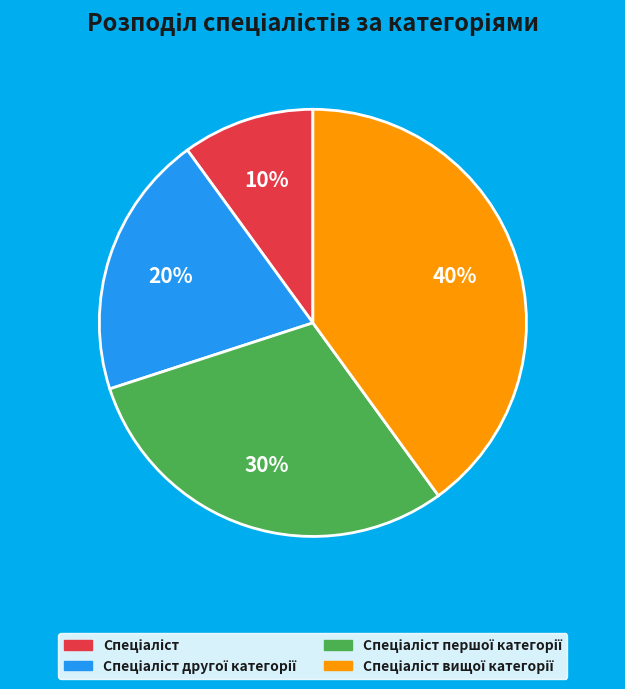

Is there any slice that represents more than half of the pie?

No